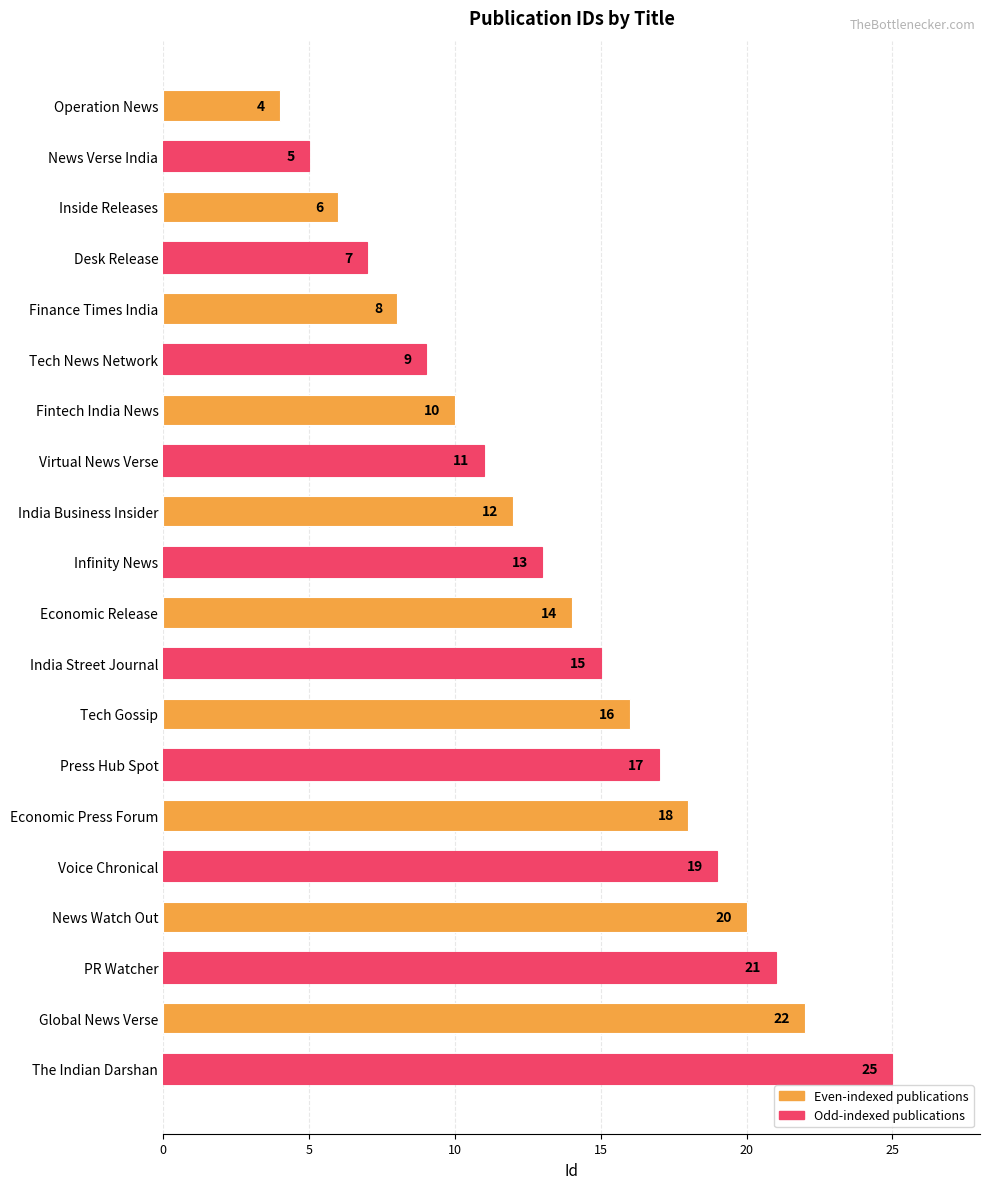

What value does the data have at Global News Verse?

22